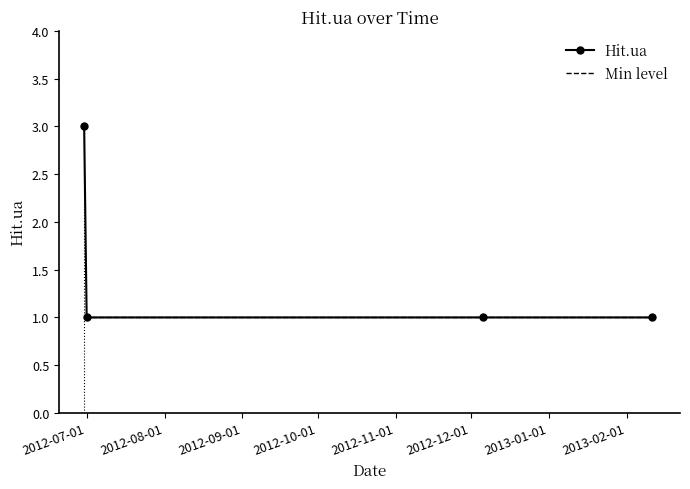

Which series has the largest range (max minus min)?

Hit.ua